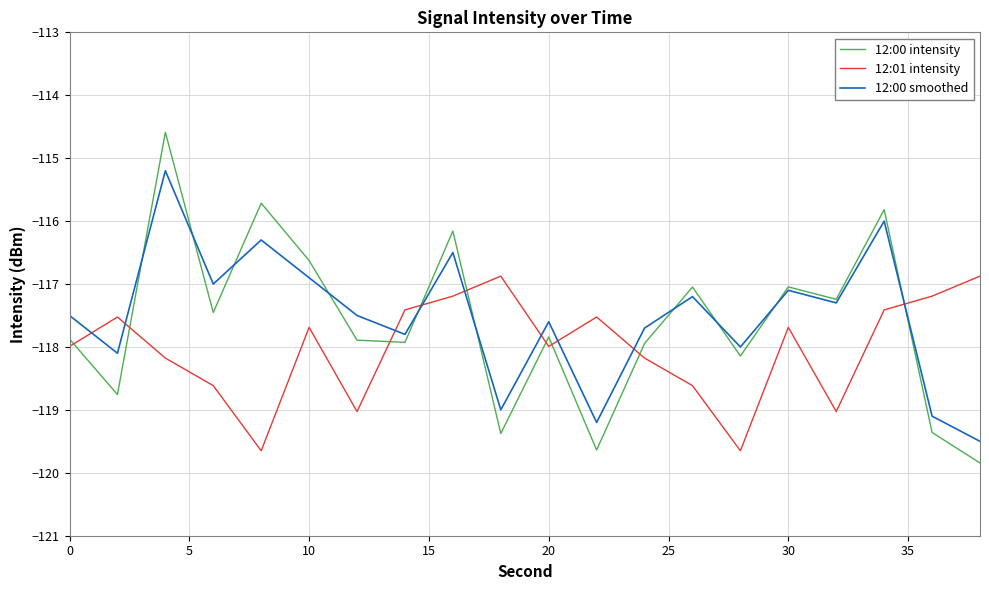

How many times do 12:01 intensity and 12:00 smoothed cross each other?

9